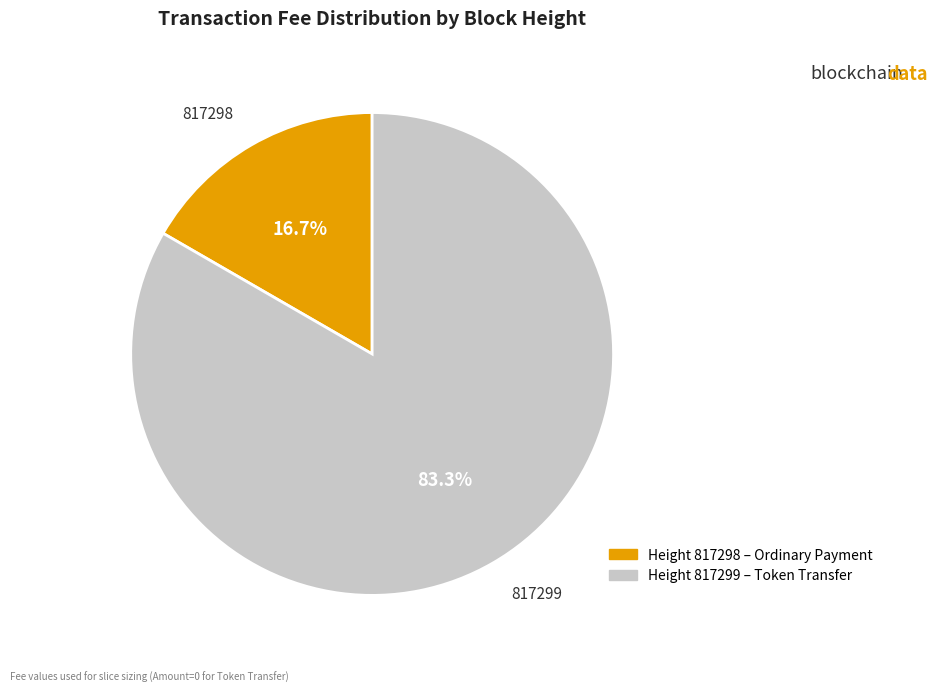

Does any single category account for the majority?

Yes